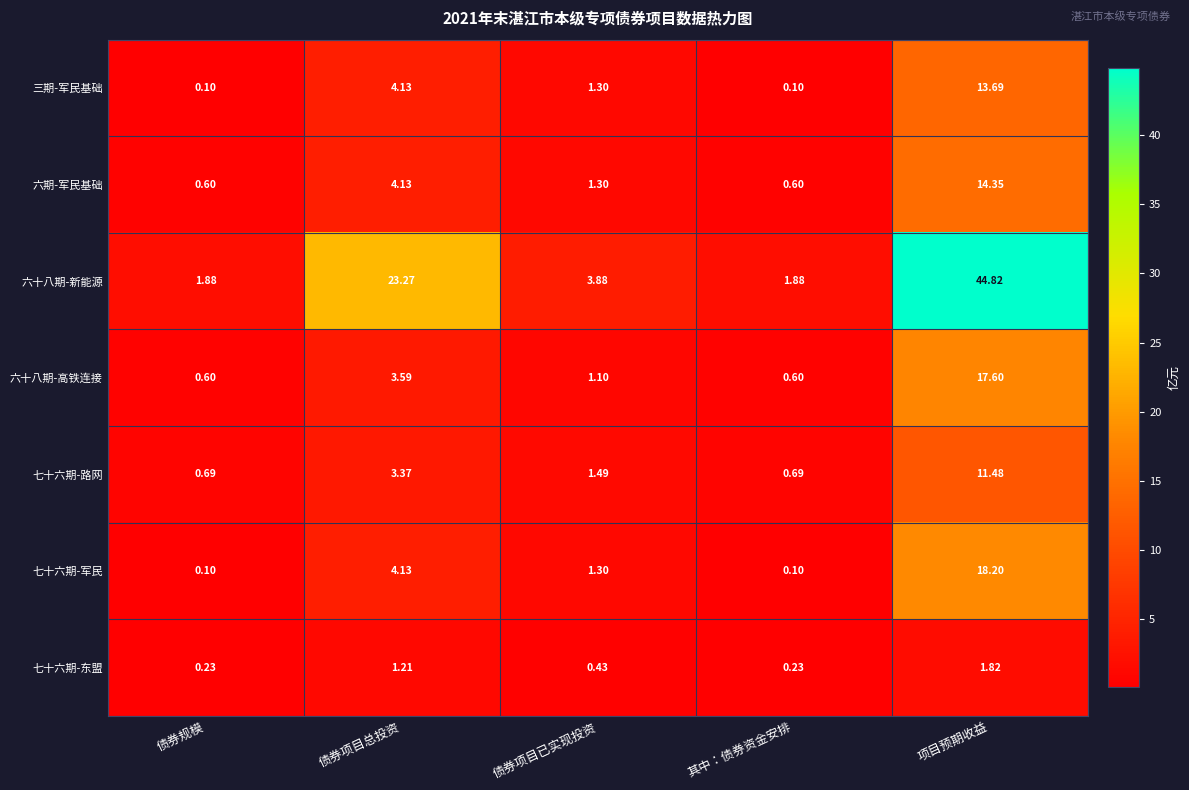

At which category does the chart reach its peak across all series?

项目预期收益